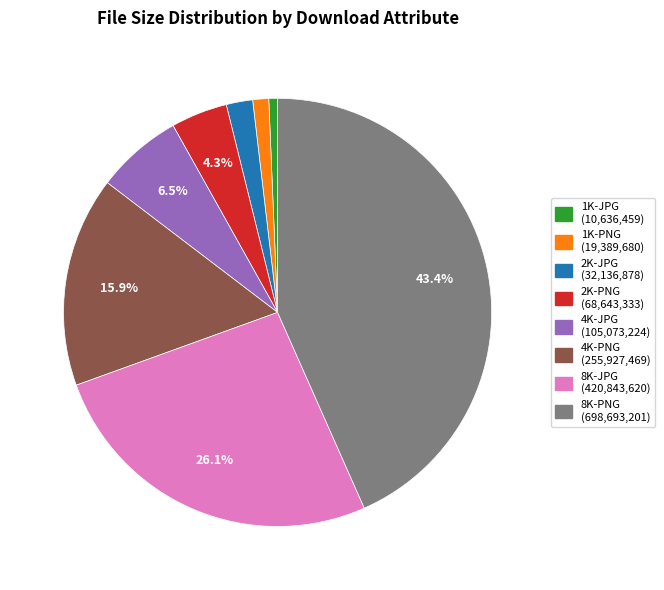

Count the number of slices in the pie.

8